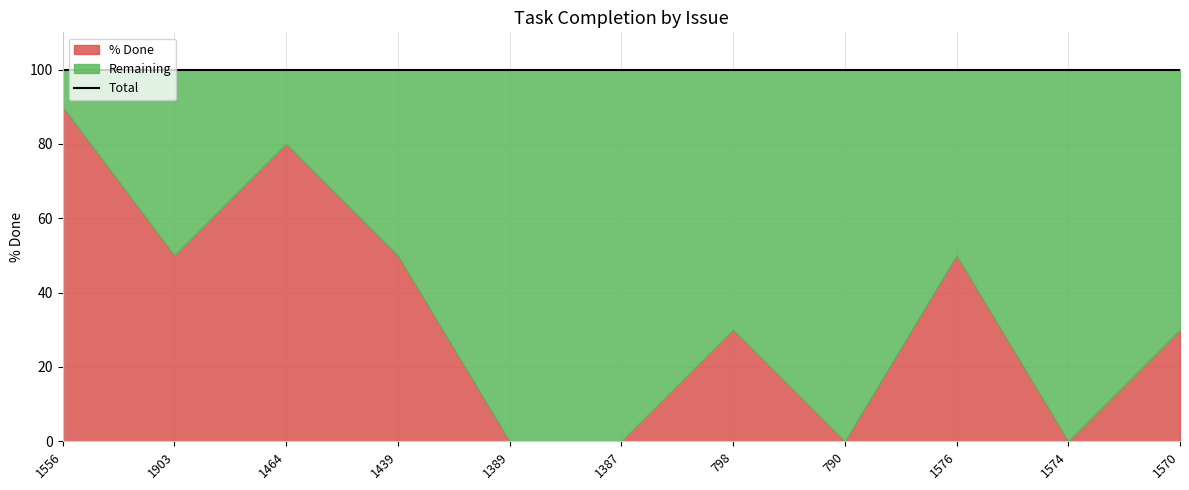

What is the maximum value shown in the chart?

100